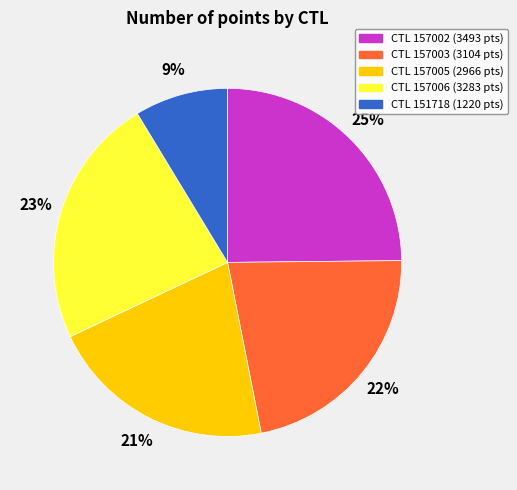

To the nearest percent, what is the difference between the largest and smallest slice percentages?

16%